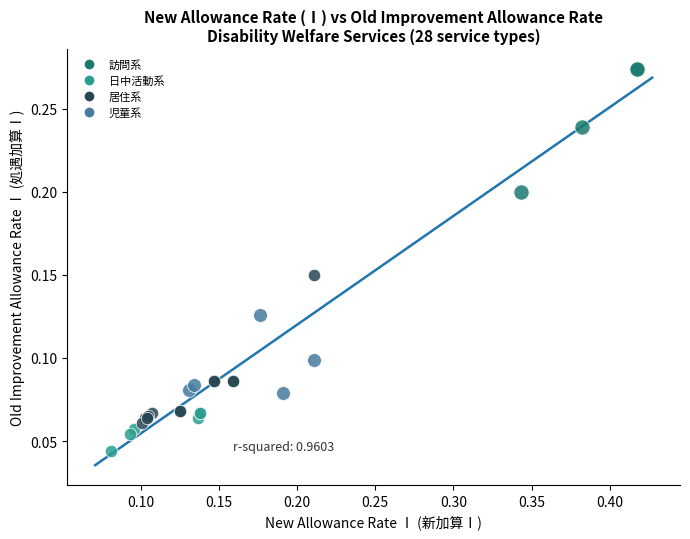

What are all the series names shown in the legend?

訪問系, 日中活動系, 居住系, 児童系